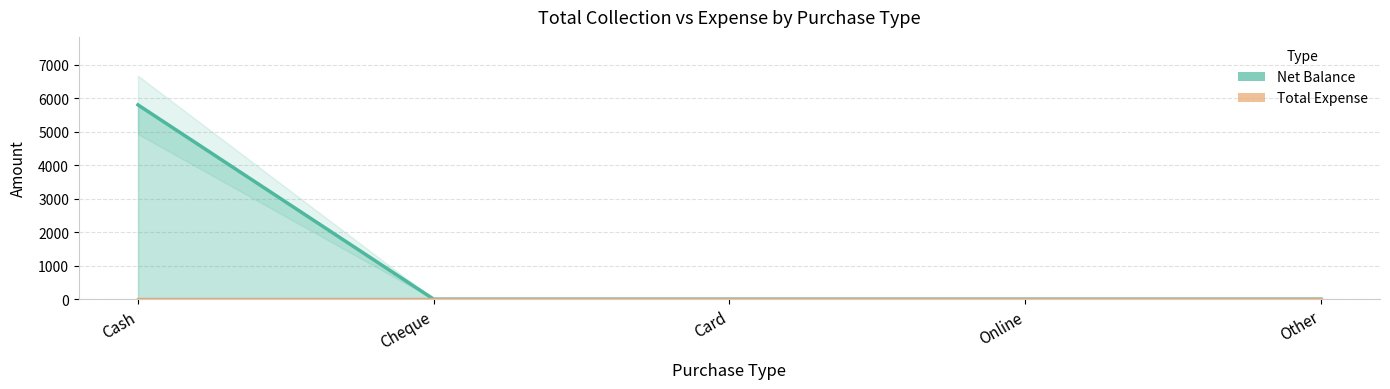

At which category is the sum across all series the highest?

Cash